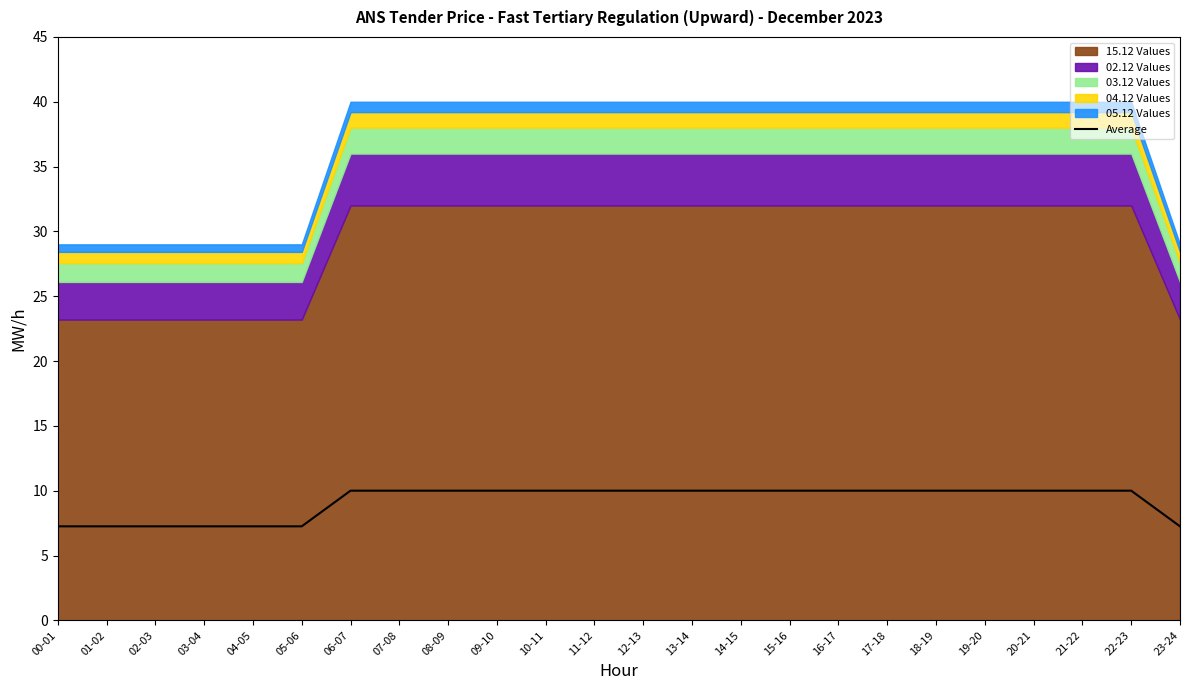

Reading left to right, what are all the values shown in this chart?

00-01=7.2	01-02=7.2	02-03=7.2	03-04=7.2	04-05=7.2	05-06=7.2	06-07=10.0	07-08=10.0	08-09=10.0	09-10=10.0	10-11=10.0	11-12=10.0	12-13=10.0	13-14=10.0	14-15=10.0	15-16=10.0	16-17=10.0	17-18=10.0	18-19=10.0	19-20=10.0	20-21=10.0	21-22=10.0	22-23=10.0	23-24=7.2